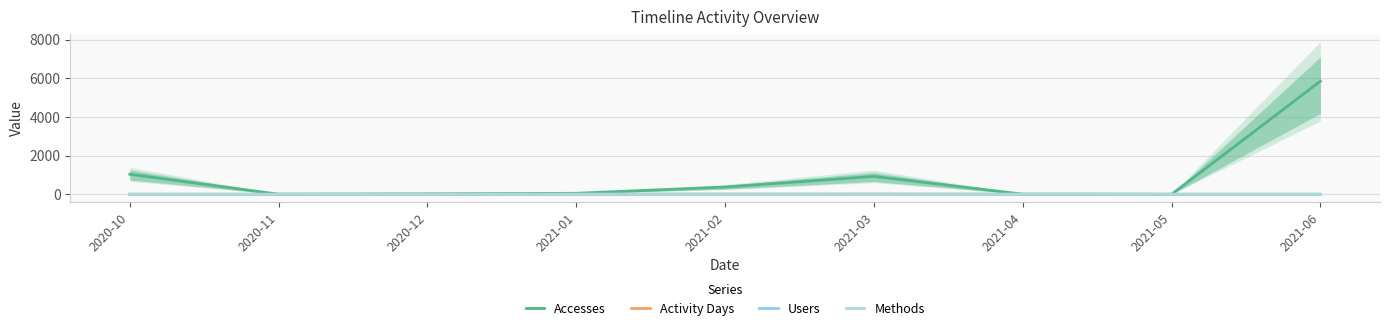

The value of Users at 2021-06 is 2. True or false?

True